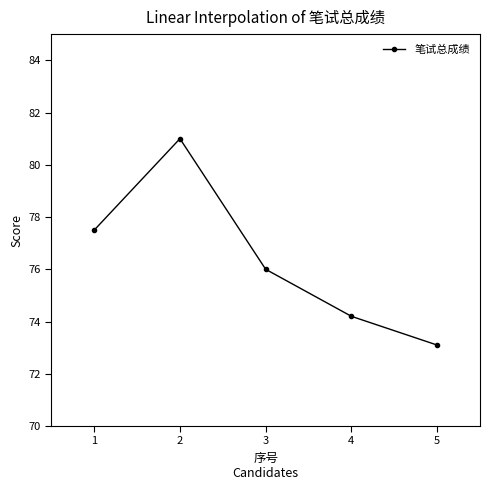

List the labels in order of value, largest first.

2, 1, 3, 4, 5